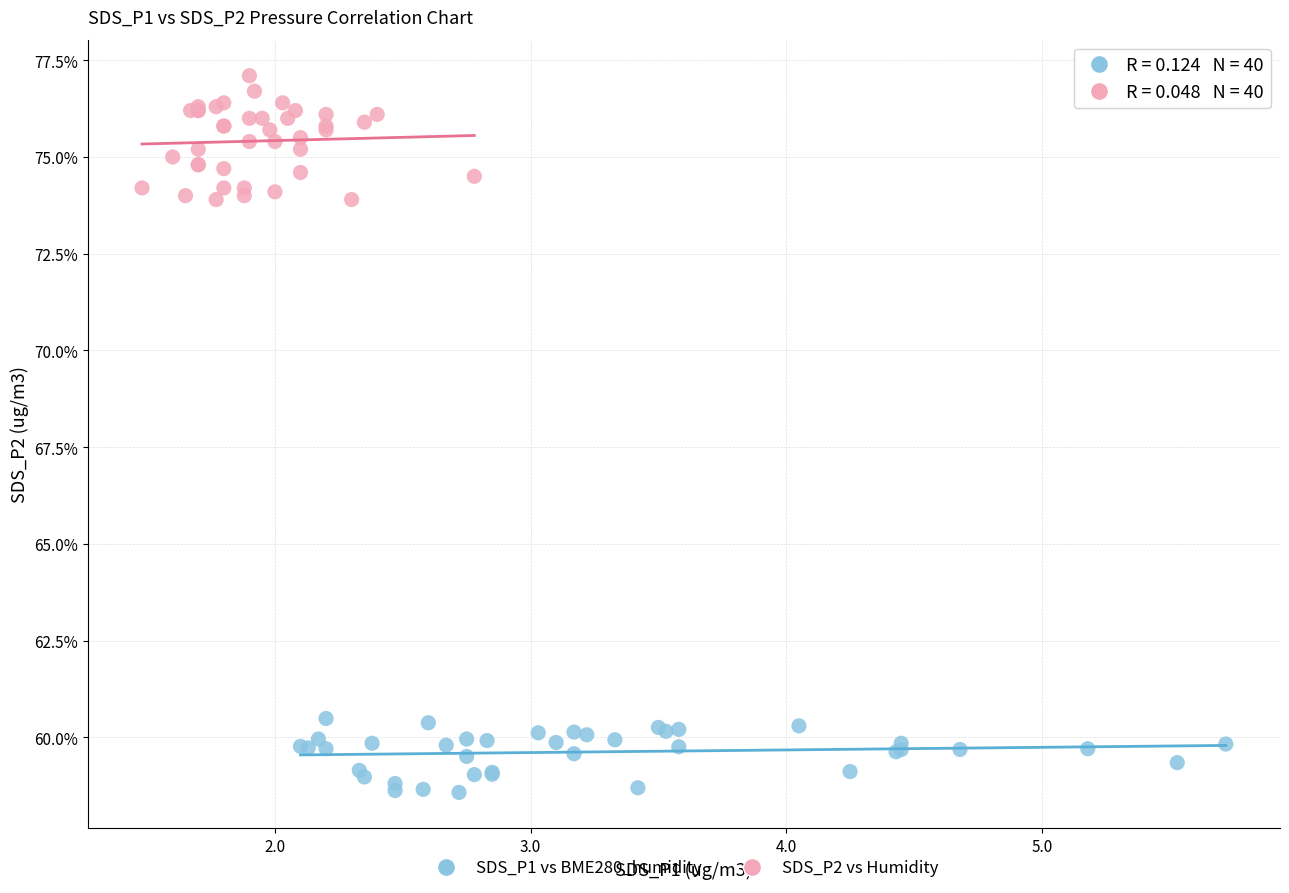

Which series reaches the minimum Y coordinate?

SDS_P1 vs BME280_humidity